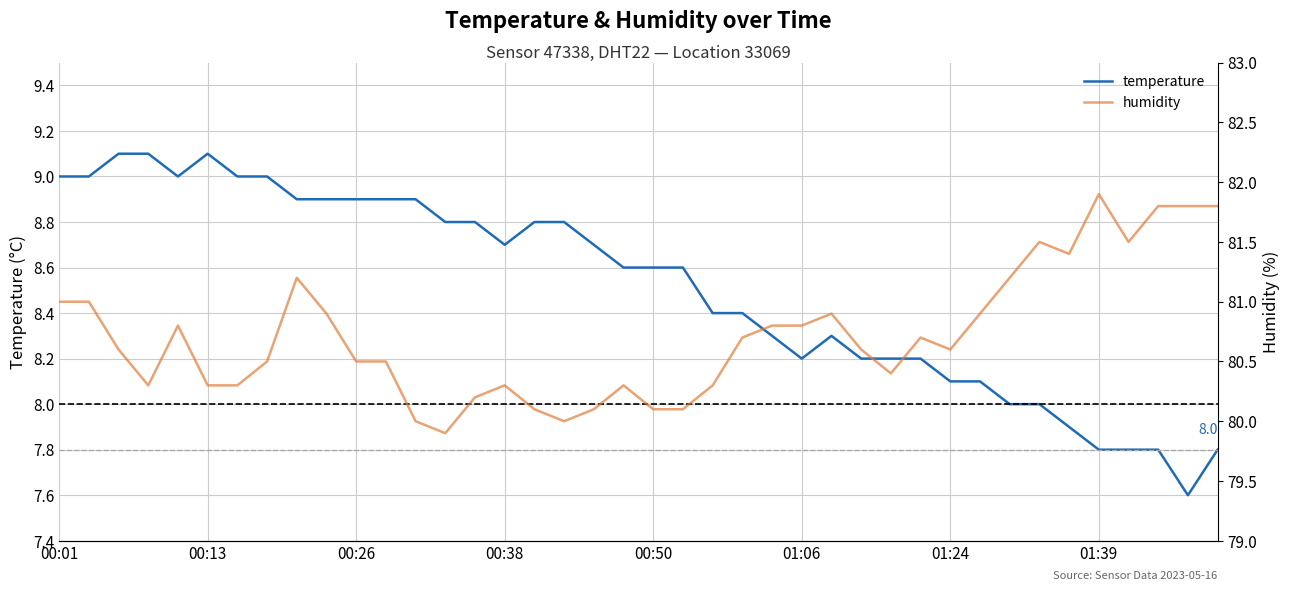

The value of humidity at 29 is 80.7. True or false?

True